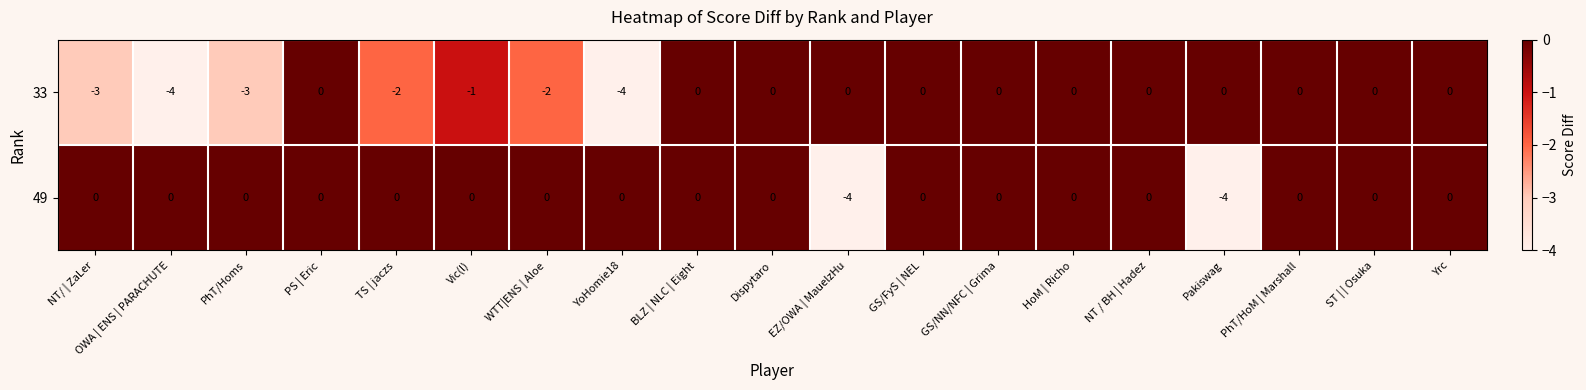

True or false: 33 has a value of 2 at Yrc.

False